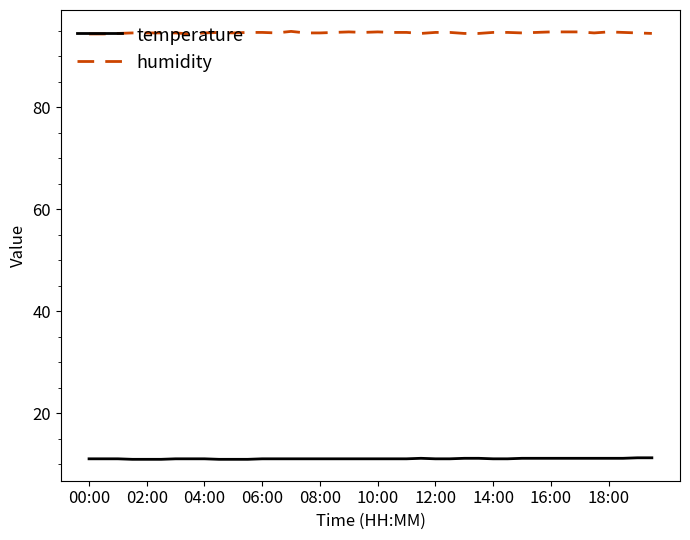

Rank the series by their maximum value, from highest to lowest.

humidity, temperature